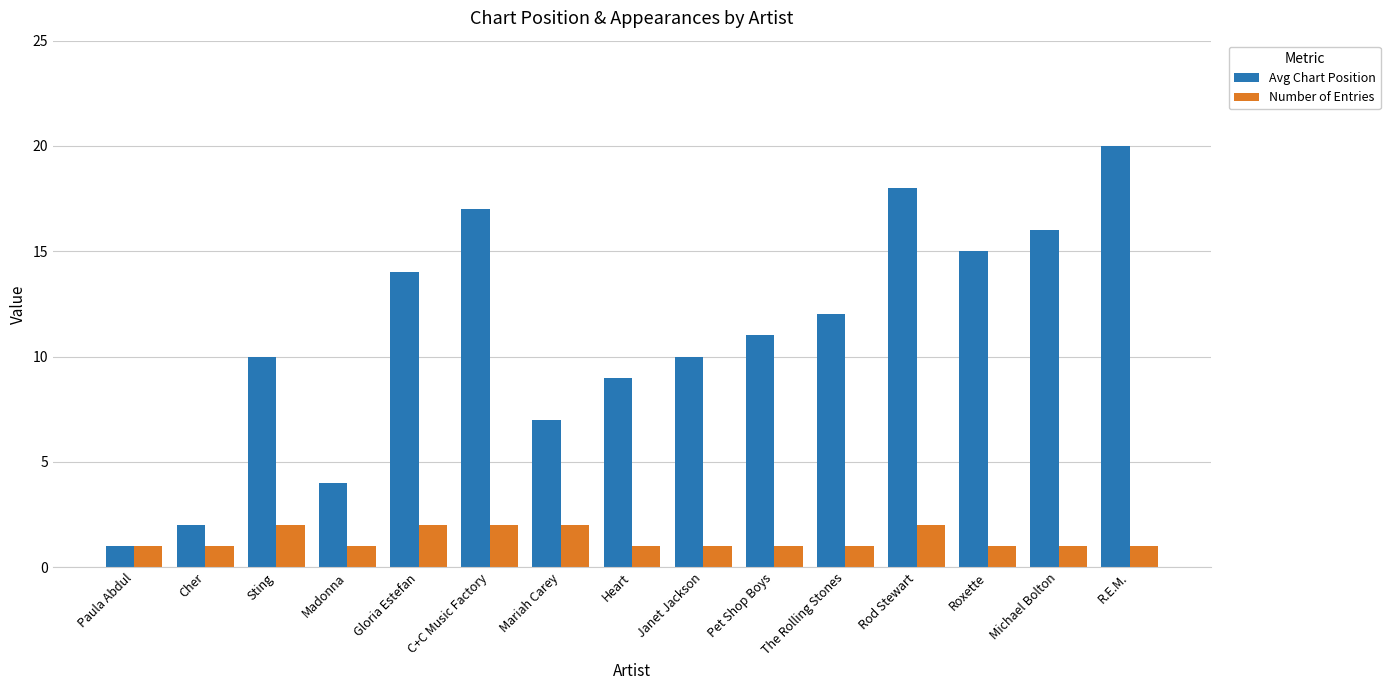

At which category is the sum across all series the highest?

R.E.M.